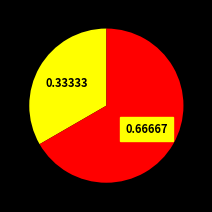

How many segments does this pie chart have?

2